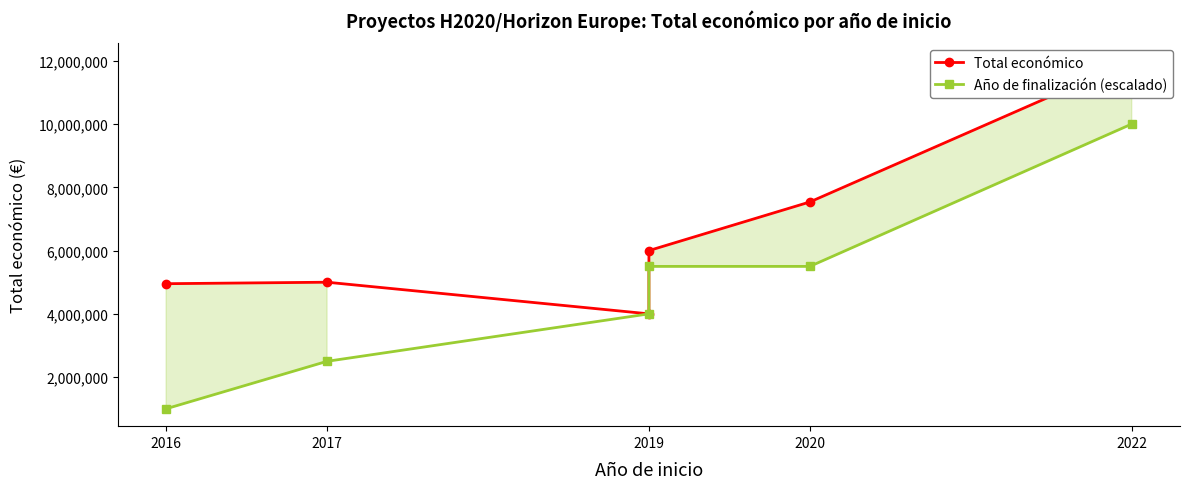

List the series in order of their overall mean, highest first.

Total económico, Año de finalización (escalado)